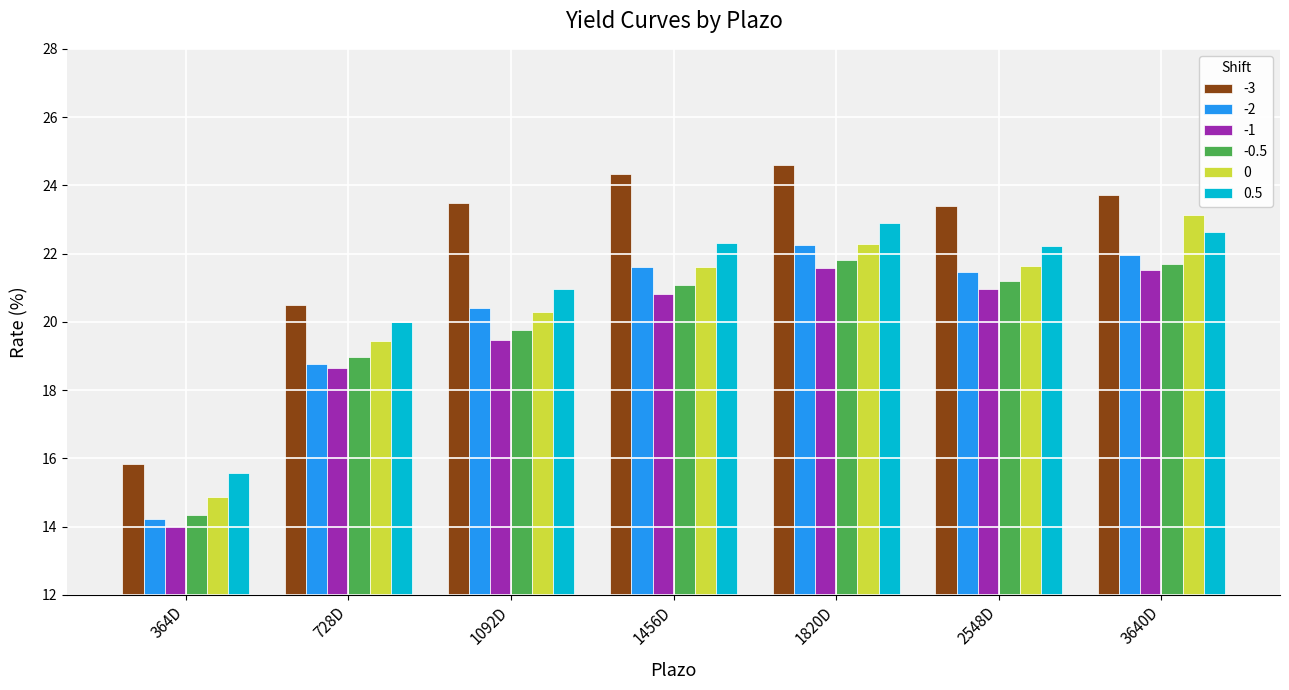

What position from the left is 3640D?

7